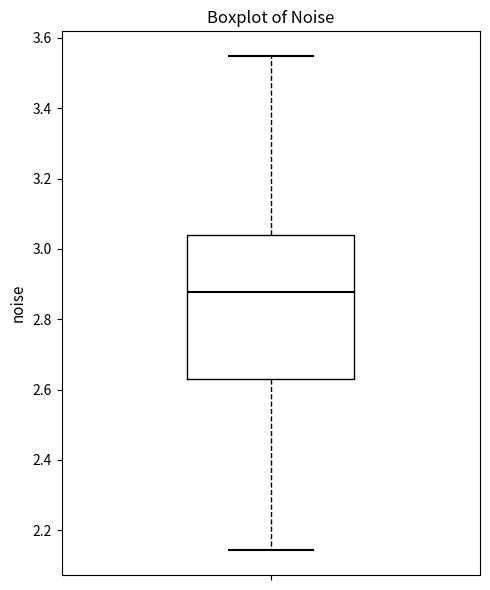

Transcribe this box plot: give where the median line is, the range the box spans, and where the two whiskers end, as read against the y-axis. The values are not printed on the chart, so give them approximately, as read against the axis.

median 2.88, box 2.62 to 3.04, whiskers 2.14 to 3.54